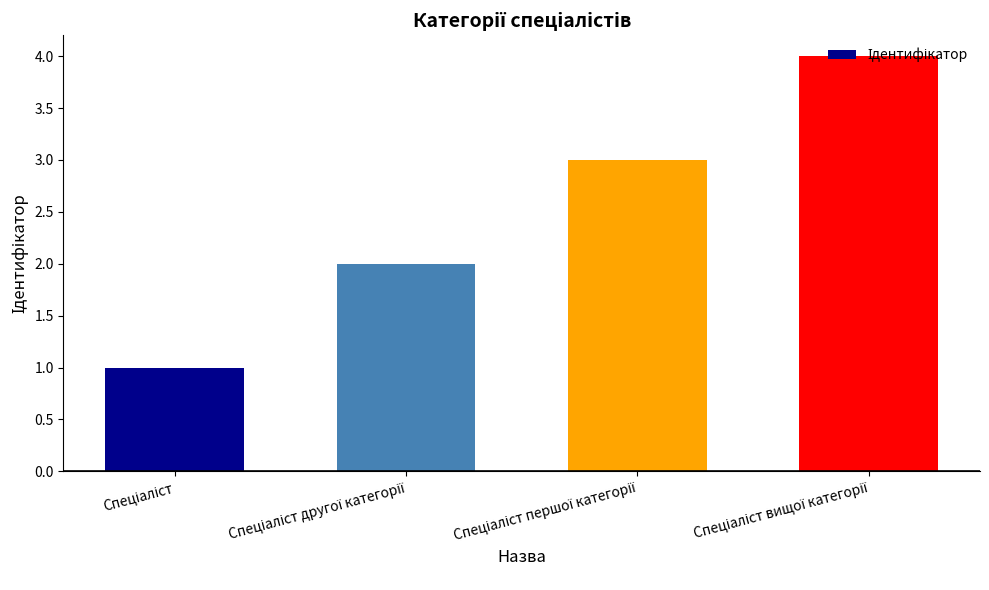

What is the value of the 3rd bar from the left?

3